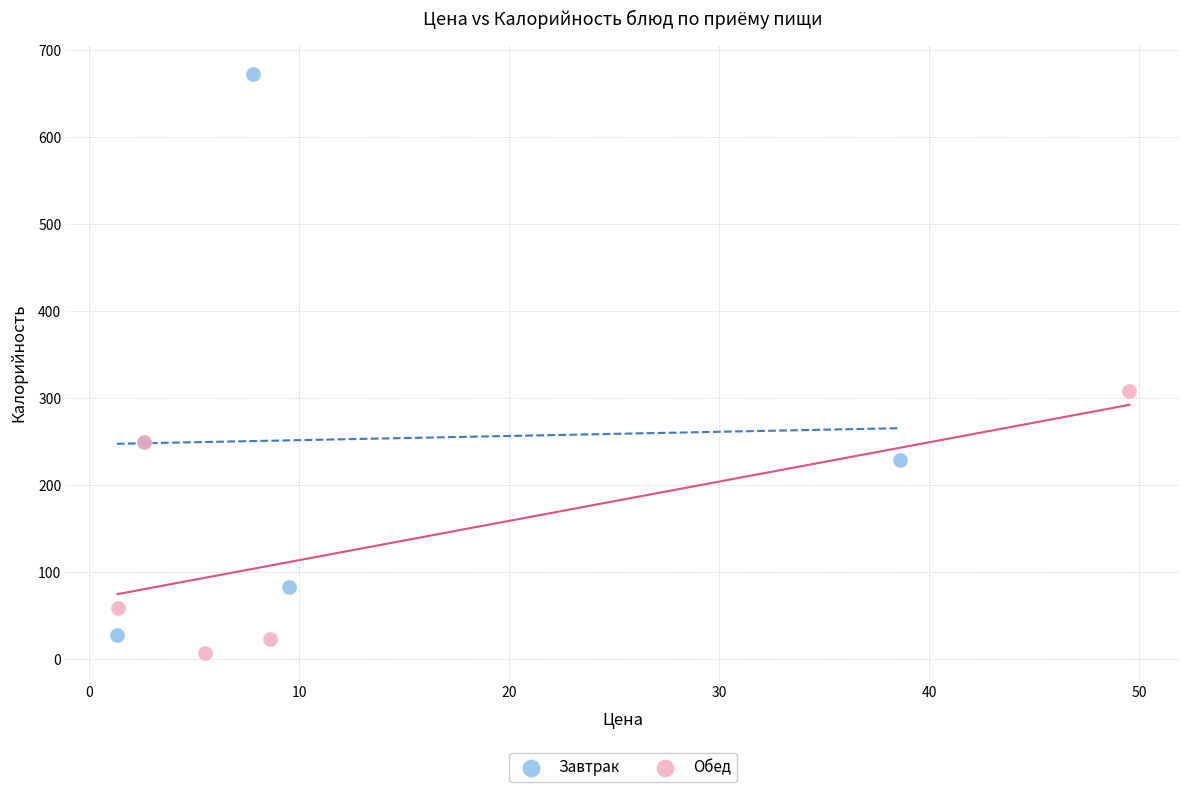

Which series contains the highest Y value?

Завтрак